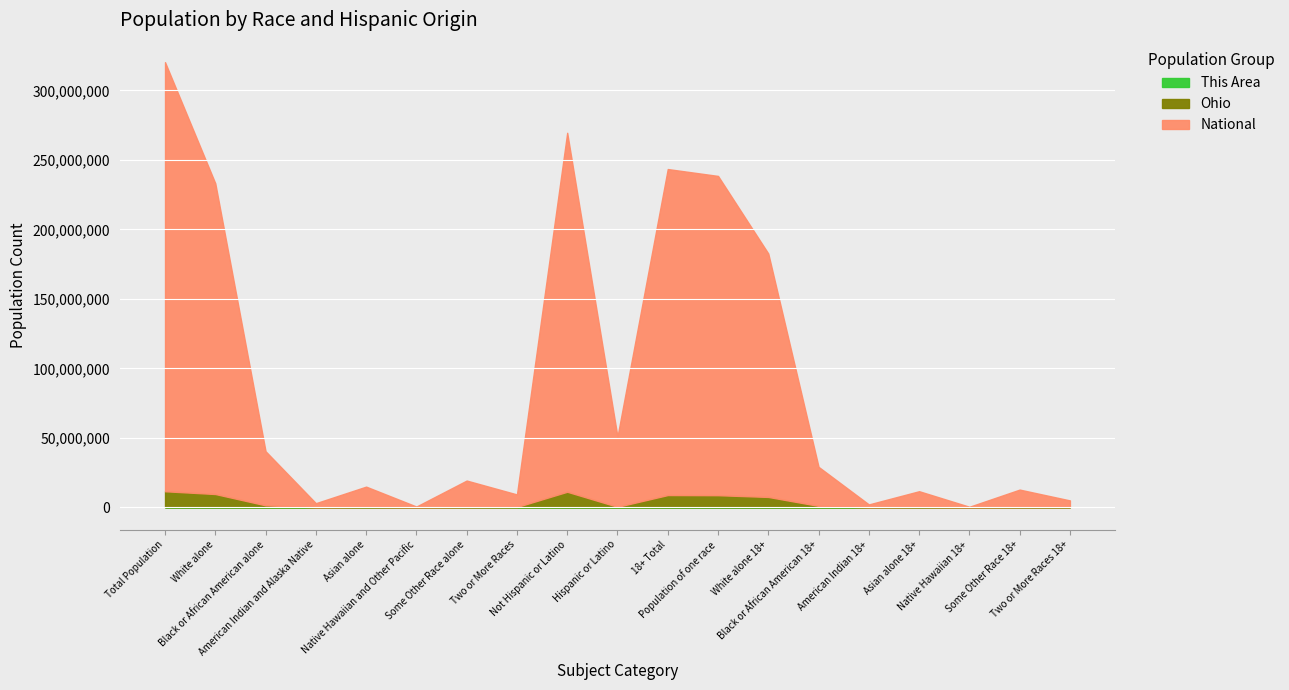

Reading left to right, transcribe all the data shown in this chart.

This Area: Total Population=4761	White alone=4643	Black or African American alone=18	American Indian and Alaska Native=17	Asian alone=4	Native Hawaiian and Other Pacific=0	Some Other Race alone=1	Two or More Races=78	Not Hispanic or Latino=4725	Hispanic or Latino=36	18+ Total=3346	Population of one race=3310	White alone 18+=3282	Black or African American 18+=14	American Indian 18+=10	Asian alone 18+=4	Native Hawaiian 18+=0	Some Other Race 18+=0	Two or More Races 18+=36
Ohio: Total Population=11541265	White alone=9544080	Black or African American alone=1407699	American Indian and Alaska Native=25309	Asian alone=192237	Native Hawaiian and Other Pacific=4066	Some Other Race alone=130031	Two or More Races=237843	Not Hispanic or Latino=11186555	Hispanic or Latino=354710	18+ Total=8809099	Population of one race=8702392	White alone 18+=7447791	Black or African American 18+=1003091	American Indian 18+=19626	Asian alone 18+=146516	Native Hawaiian 18+=2824	Some Other Race 18+=82544	Two or More Races 18+=106707
National: Total Population=320286803	White alone=233097345	Black or African American alone=40337018	American Indian and Alaska Native=2957557	Asian alone=14866489	Native Hawaiian and Other Pacific=544079	Some Other Race alone=19237399	Two or More Races=9246916	Not Hispanic or Latino=269454499	Hispanic or Latino=50832304	18+ Total=243373170	Population of one race=238425786	White alone 18+=182582707	Black or African American 18+=29091094	American Indian 18+=2063502	Asian alone 18+=11569132	Native Hawaiian 18+=385233	Some Other Race 18+=12734118	Two or More Races 18+=4947384